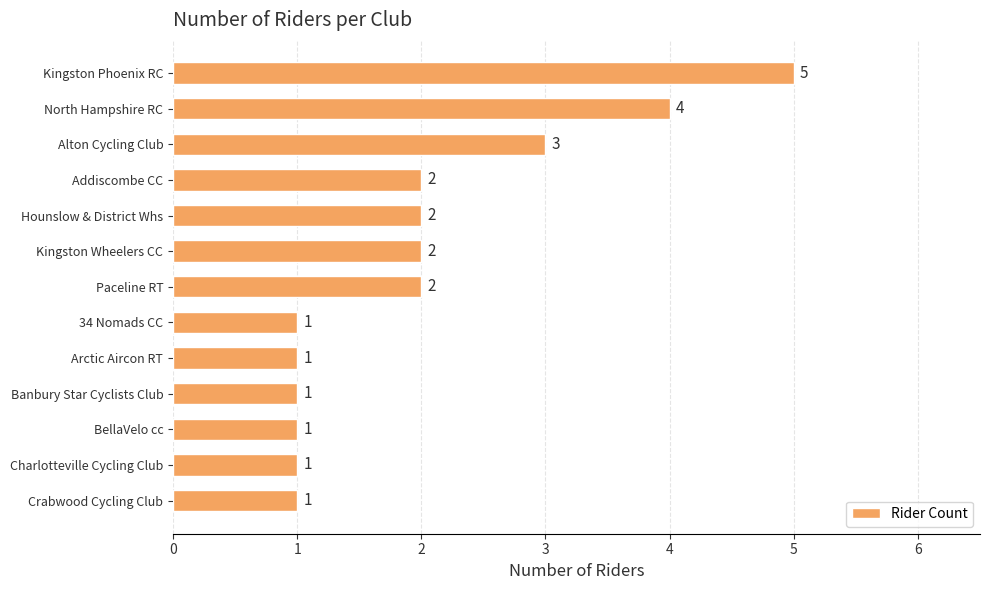

What is the maximum value shown in the chart?

5